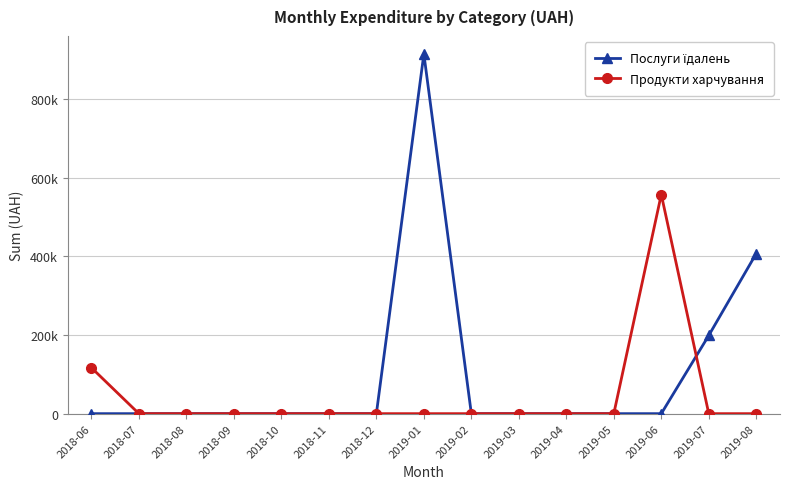

Is this an area chart (filled region under the line)?

No